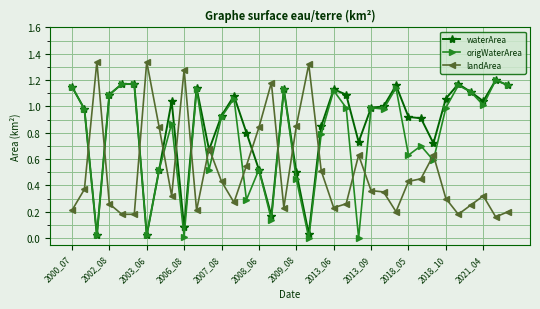

How many times do origWaterArea and landArea cross each other?

16